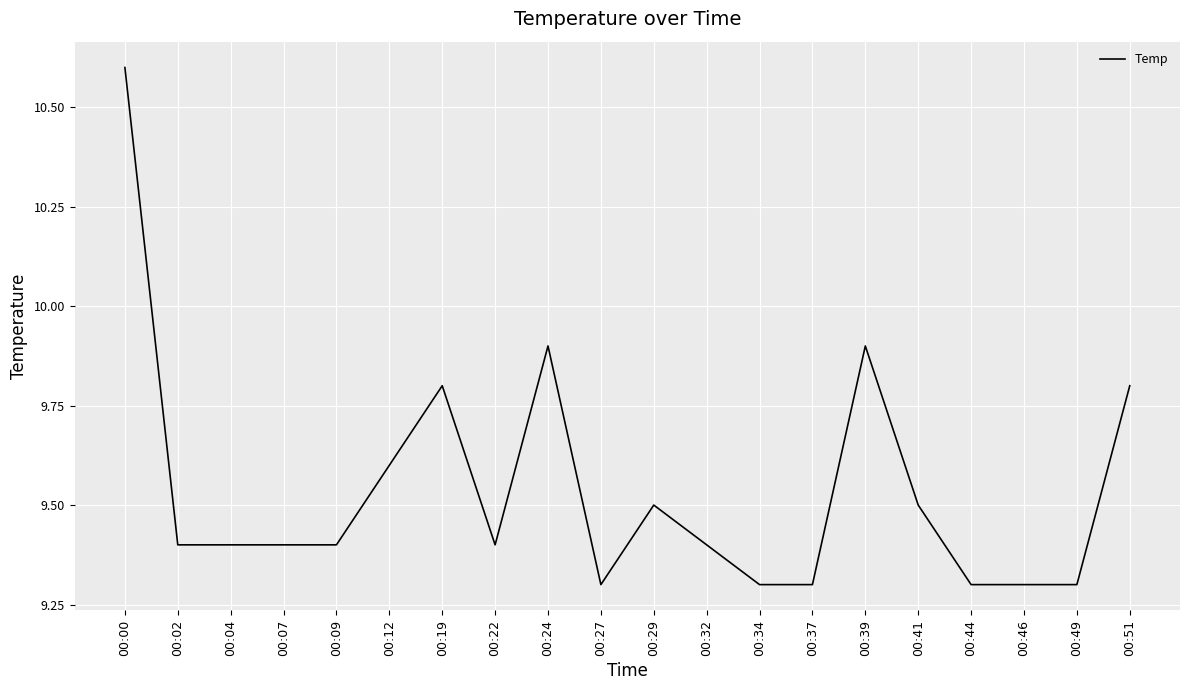

Reading left to right, list all the values displayed in this chart.

10.6	9.4	9.4	9.4	9.4	9.6	9.8	9.4	9.9	9.3	9.5	9.4	9.3	9.3	9.9	9.5	9.3	9.3	9.3	9.8